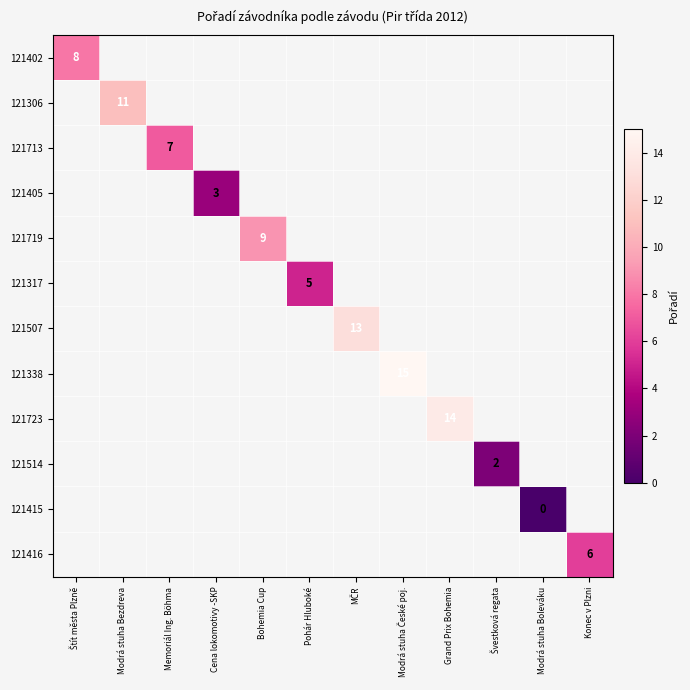

What is the greatest value displayed?

15.0